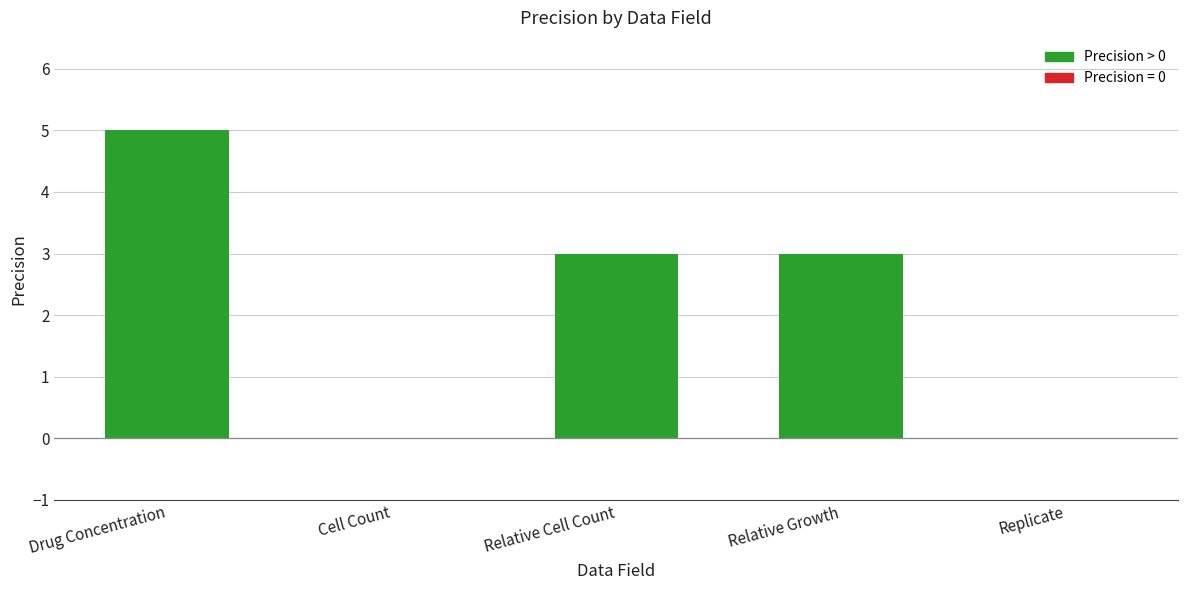

Are the bars horizontal?

No